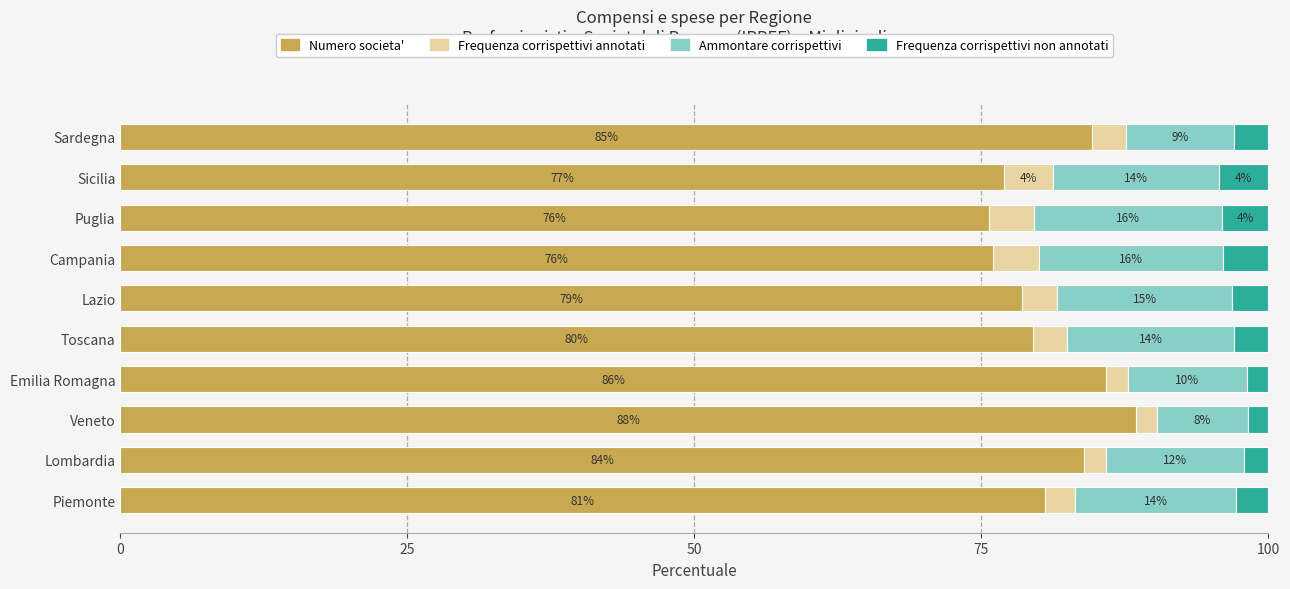

What is the total value across all series at Lazio?

100.0